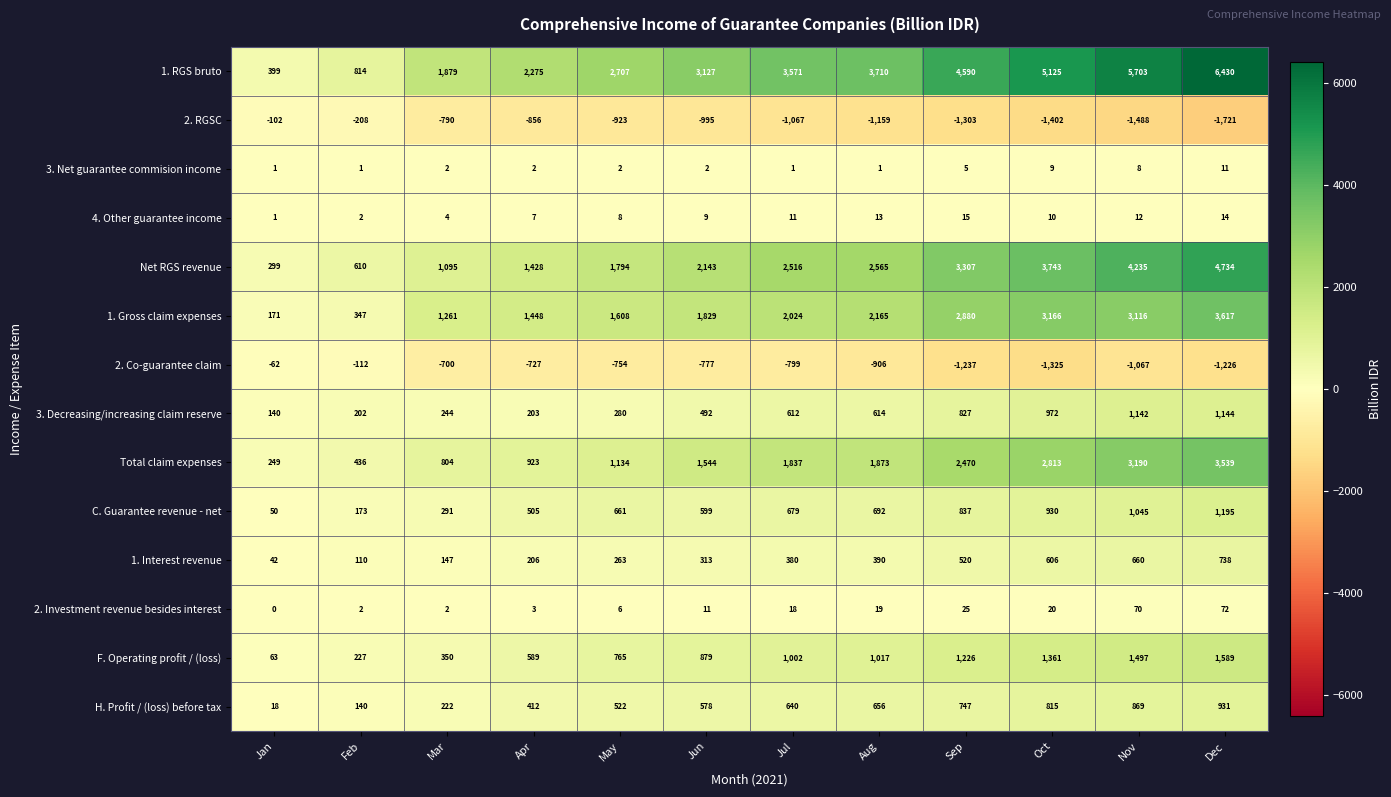

At which category does the chart reach its peak across all series?

Dec